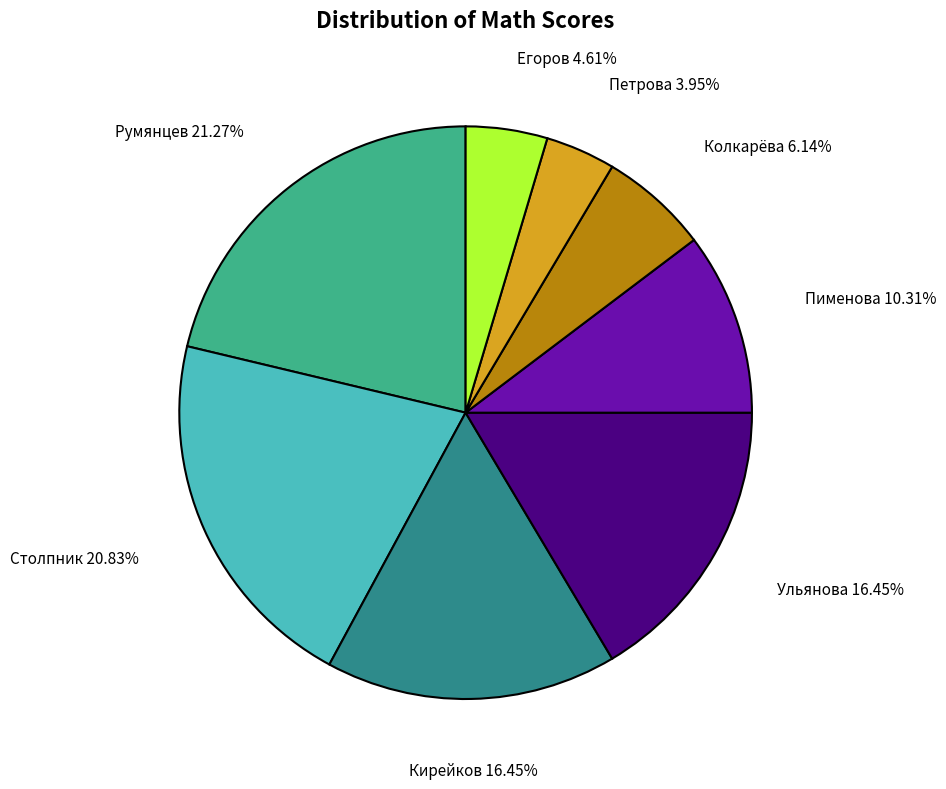

How many slices are in this pie chart?

8